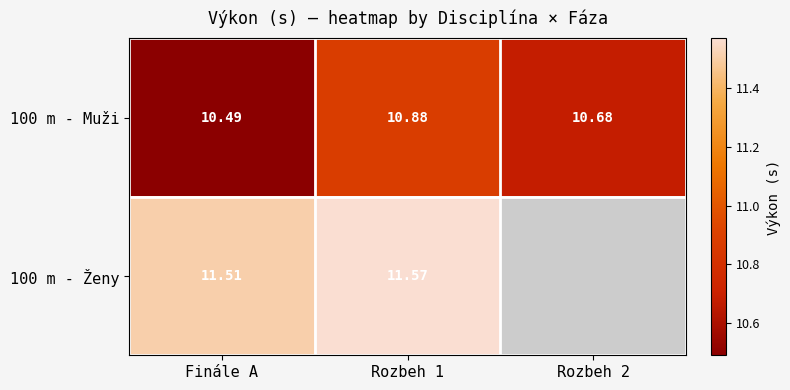

What is the smallest value displayed?

10.5